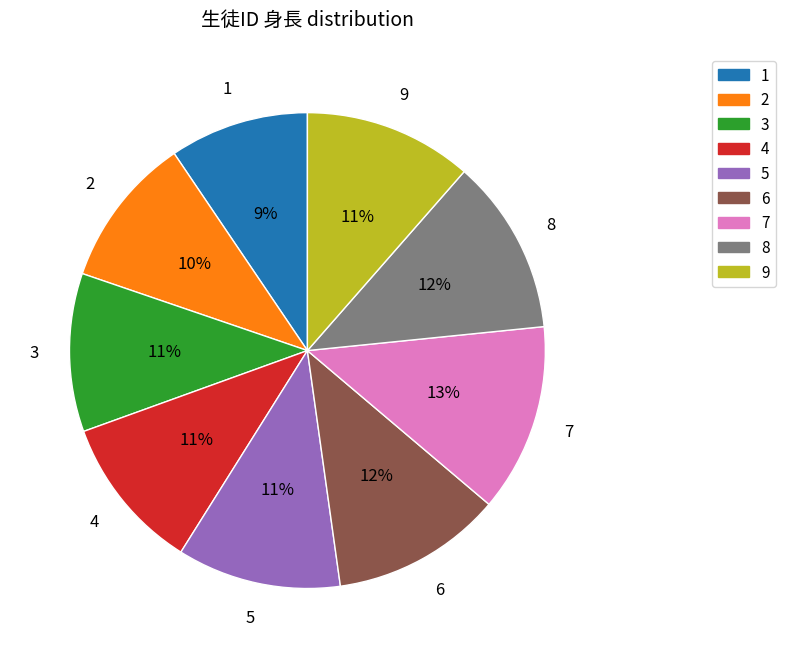

How many slices are in this pie chart?

9